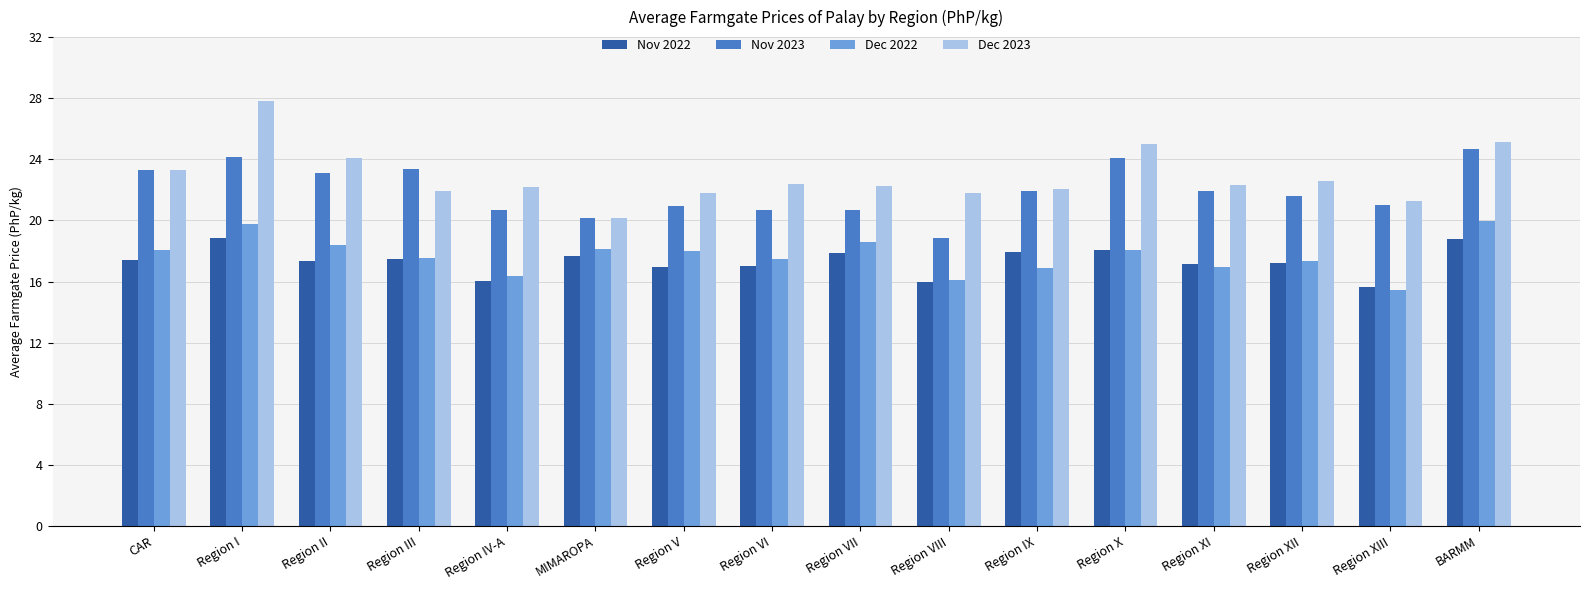

Between CAR and Region VII, which series saw the biggest shift?

Nov 2023